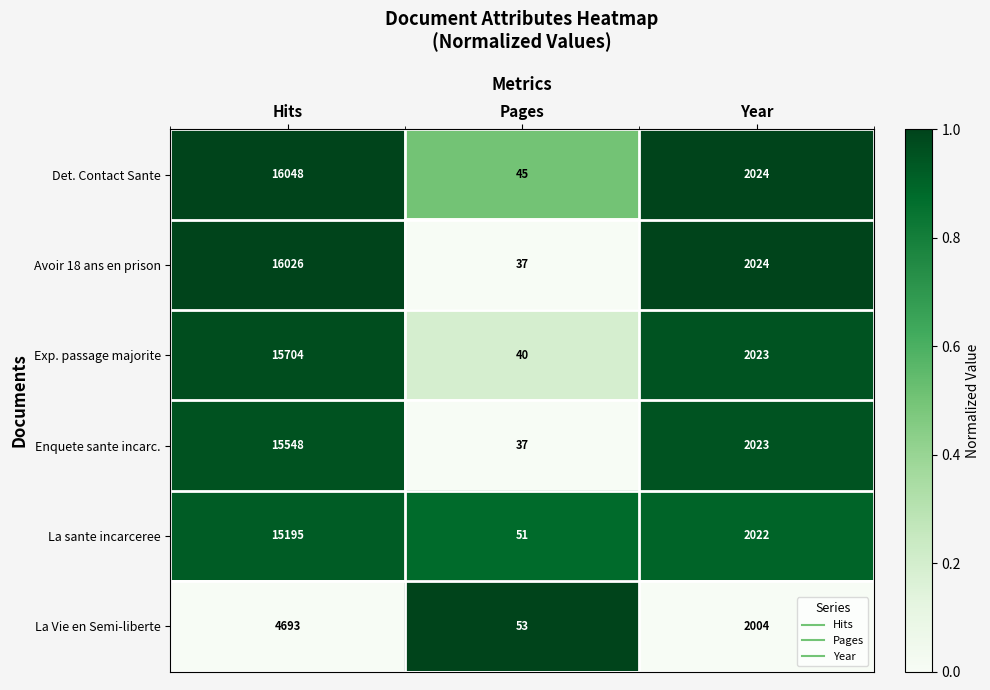

Reading left to right, transcribe all the data shown in this chart.

Det. Contact Sante: 16048	45	2024
Avoir 18 ans en prison: 16026	37	2024
Exp. passage majorite: 15704	40	2023
Enquete sante incarc.: 15548	37	2023
La sante incarceree: 15195	51	2022
La Vie en Semi-liberte: 4693	53	2004